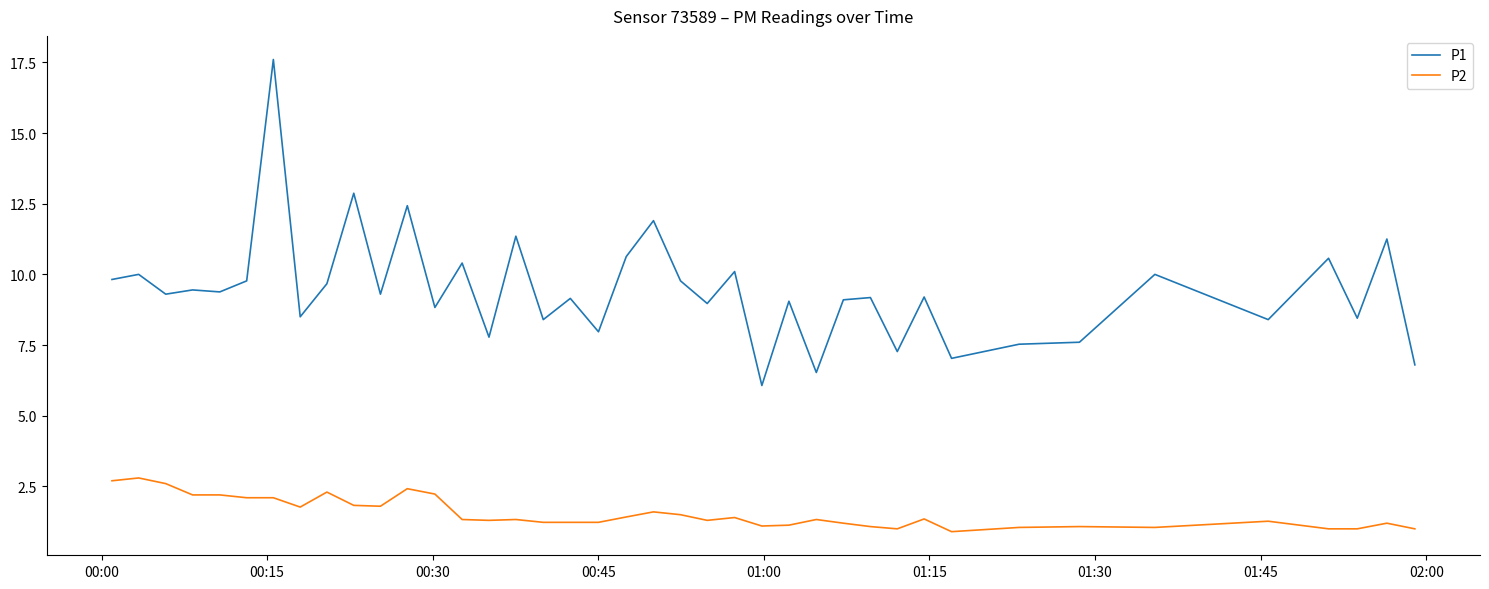

Rank the series by their average value, from highest to lowest.

P1, P2